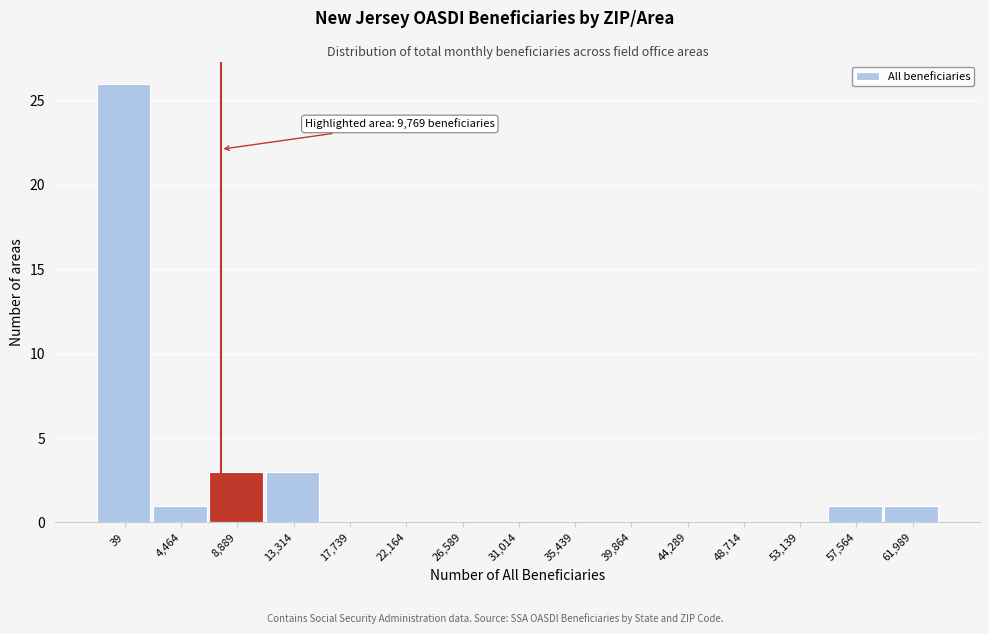

Reading right to left, extract all data points from this chart.

61,989=1	57,564=1	53,139=0	48,714=0	44,289=0	39,864=0	35,439=0	31,014=0	26,589=0	22,164=0	17,739=0	13,314=3	8,889=3	4,464=1	39=26